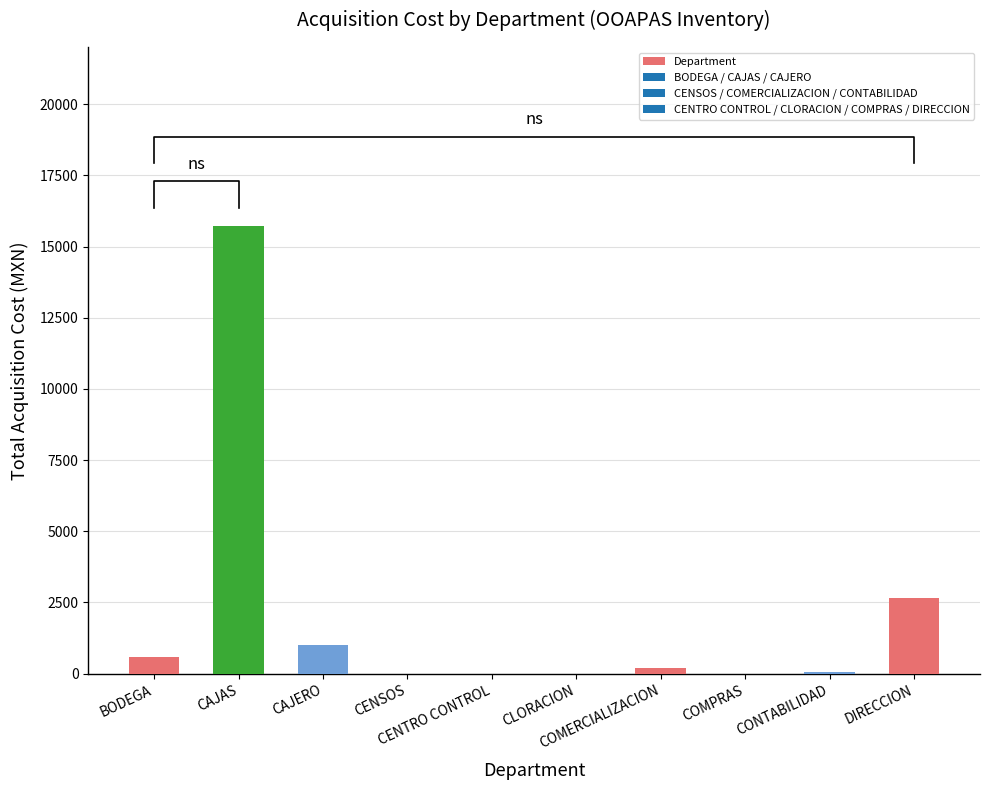

How many values exceed 200?

4